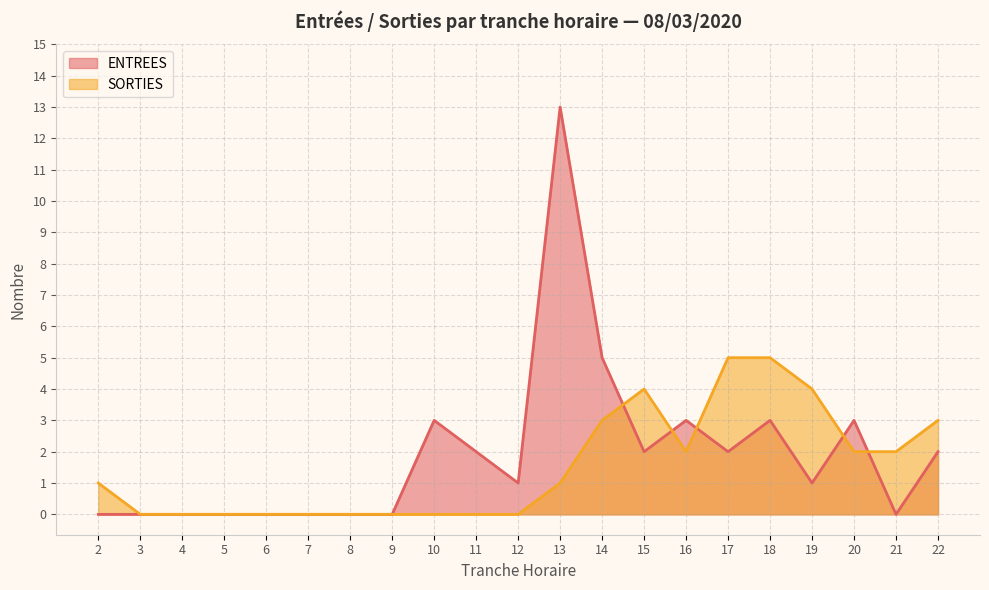

Count the SORTIES values in the range 0 to 3.

17